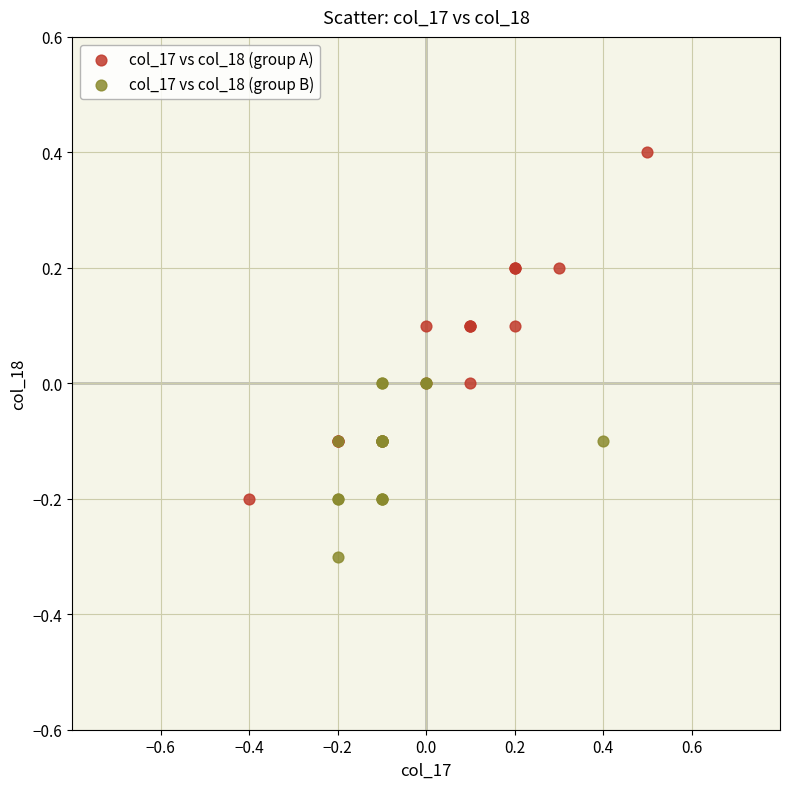

What are all the series names shown in the legend?

col_17 vs col_18 (group A), col_17 vs col_18 (group B)